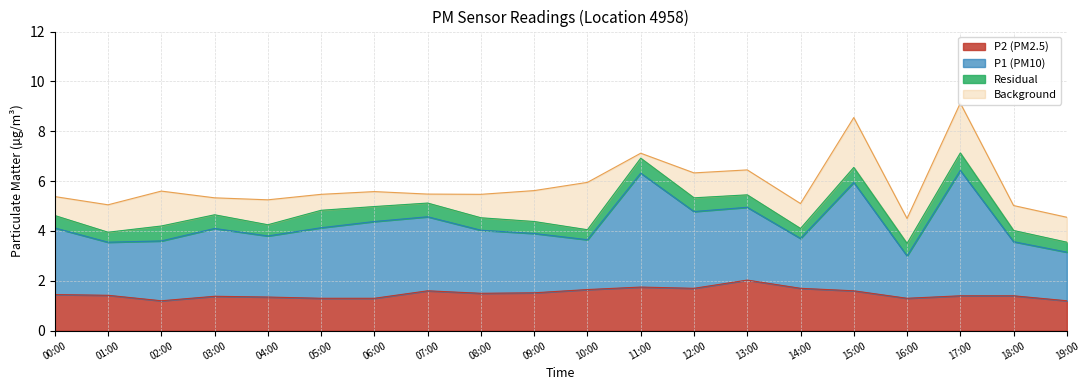

How many values in the Background series are below 5?

2